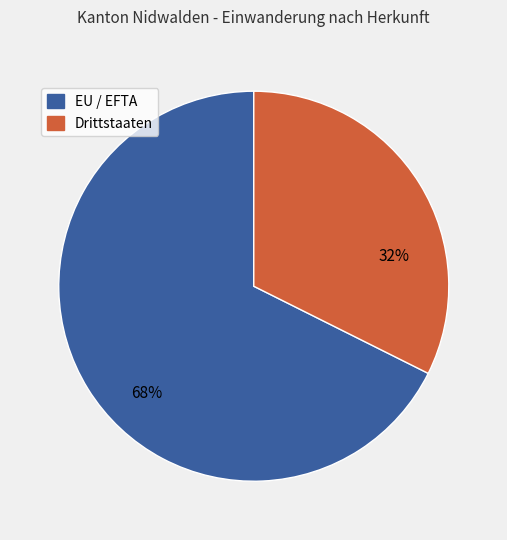

To the nearest percent, what is the combined percentage of Drittstaaten and EU / EFTA?

100%